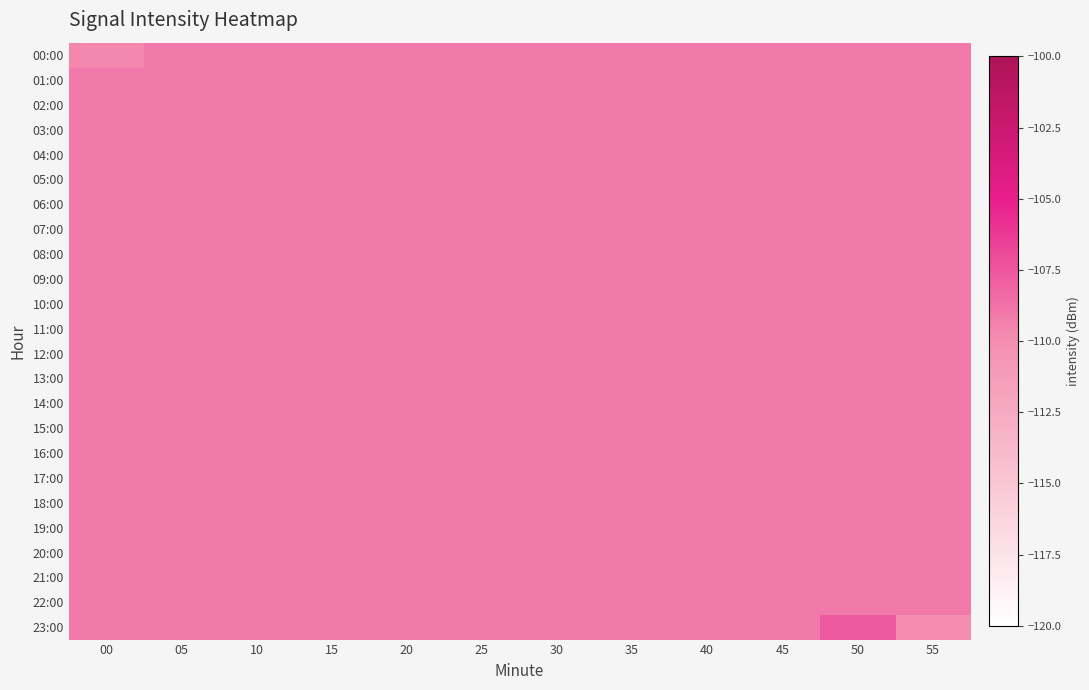

Which has a higher value, 50 or 25?

50